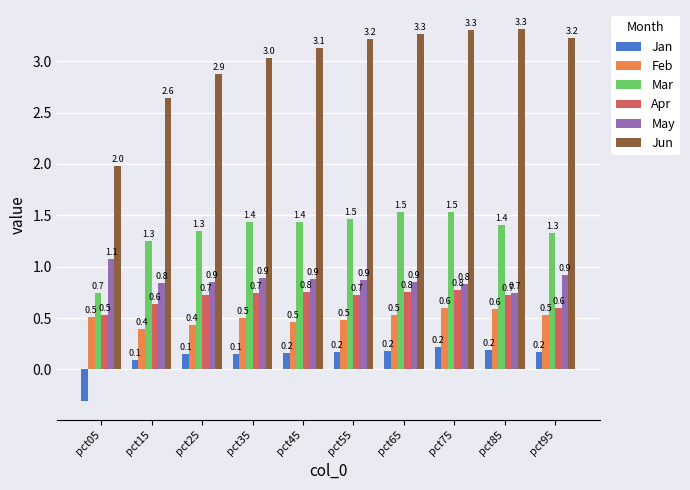

At how many categories does at least one series exceed 3?

7